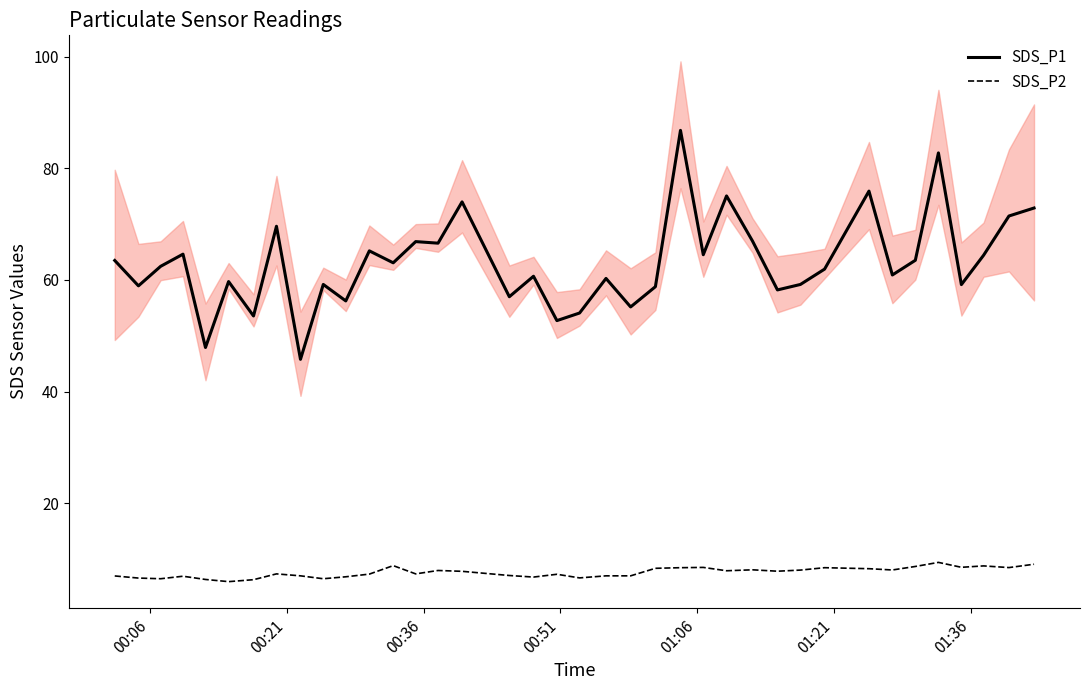

What is the lowest value of the SDS_P2 series?

5.9